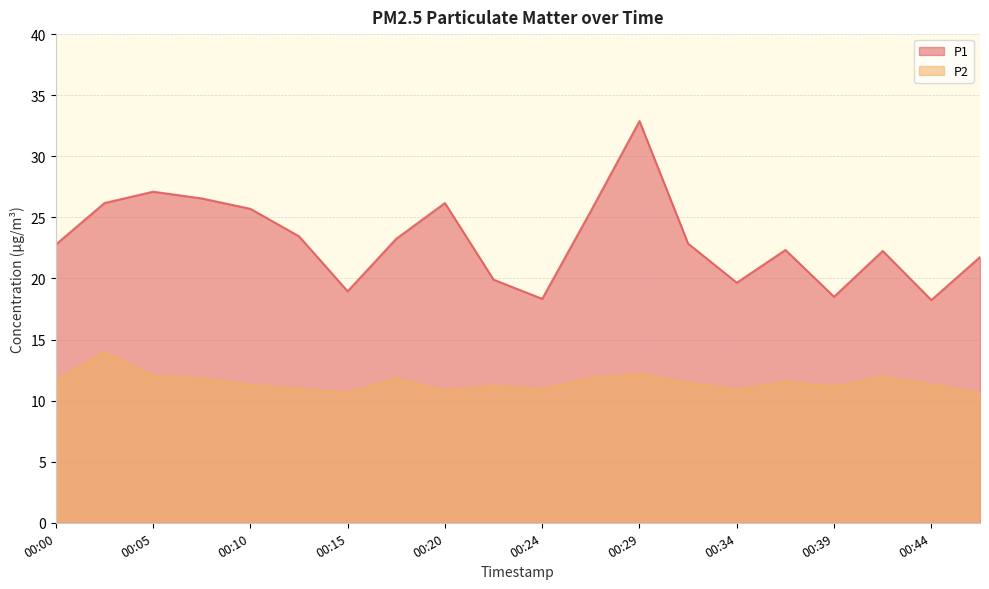

Rank the series by their maximum value, from lowest to highest.

P2, P1